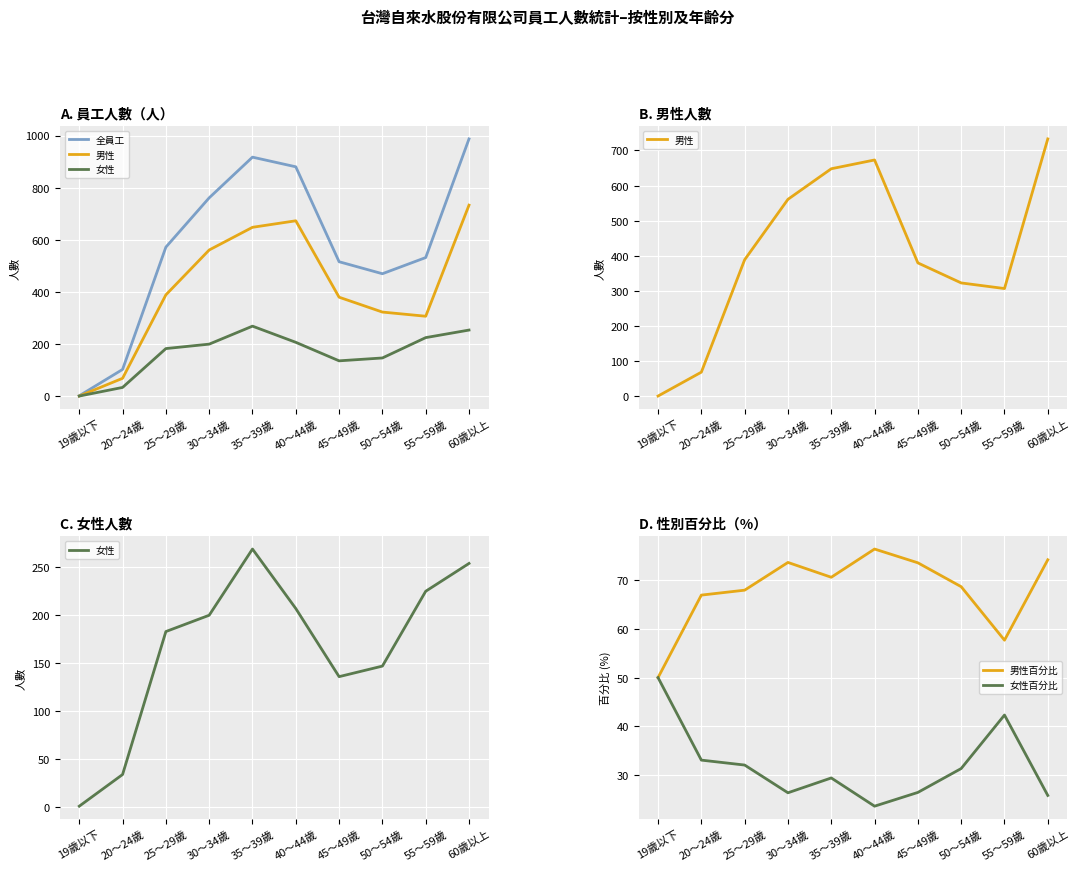

Read the 男性 value at 60歲以上.

733.0